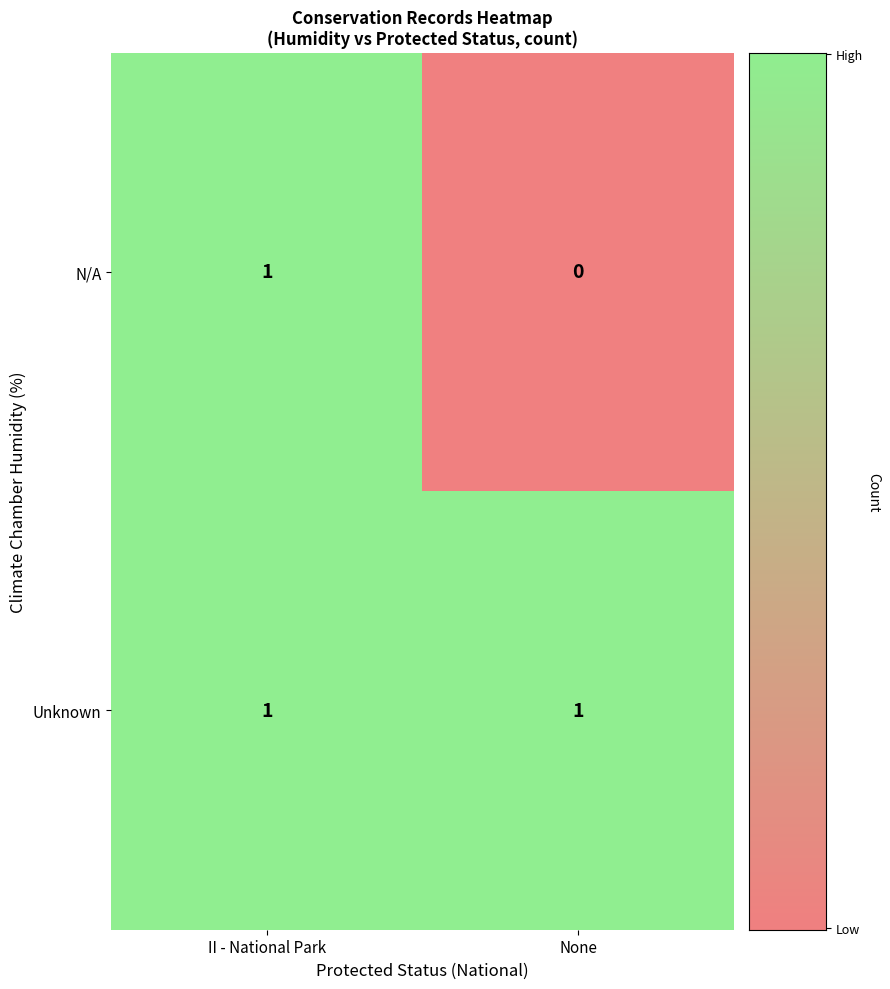

The Unknown series shows 1 at None. True or false?

True